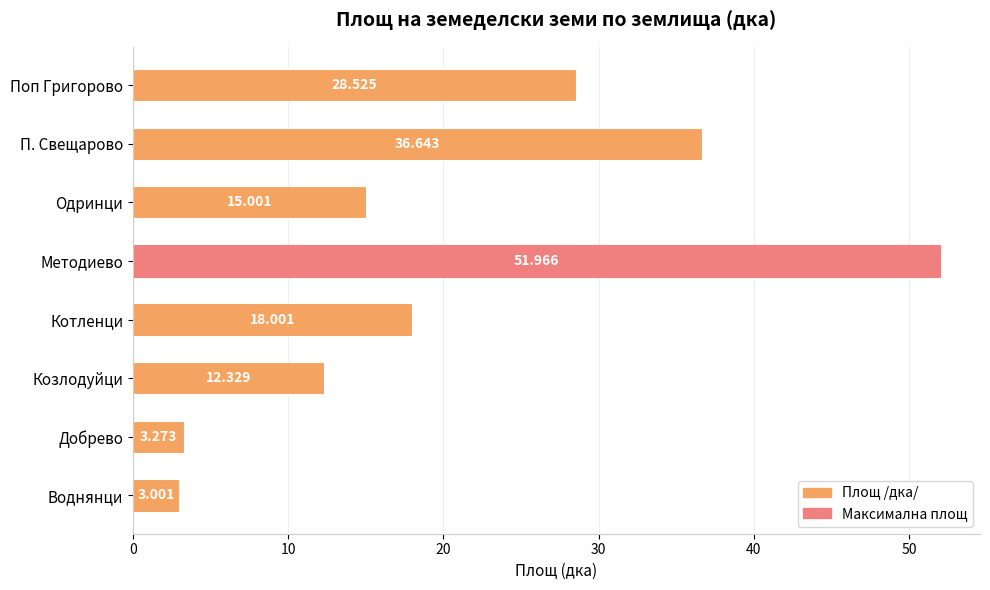

Where is the data nearest to the value 27?

Поп Григорово